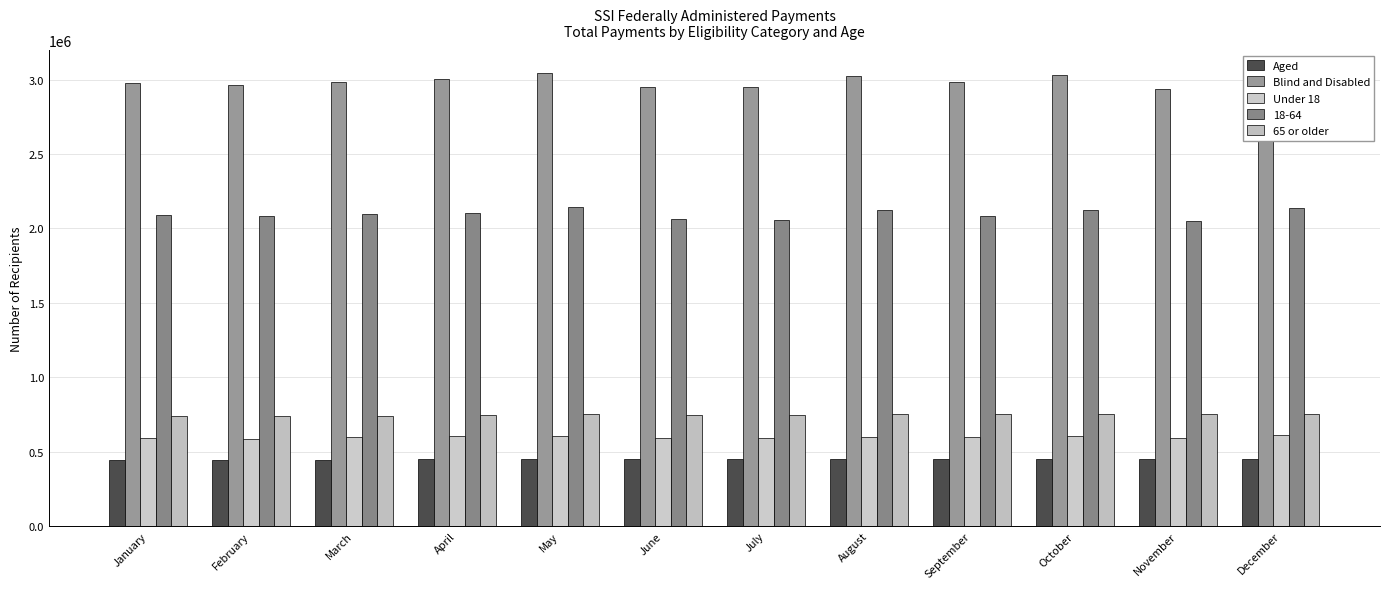

What is the difference between the Blind and Disabled values at August and February?

63020